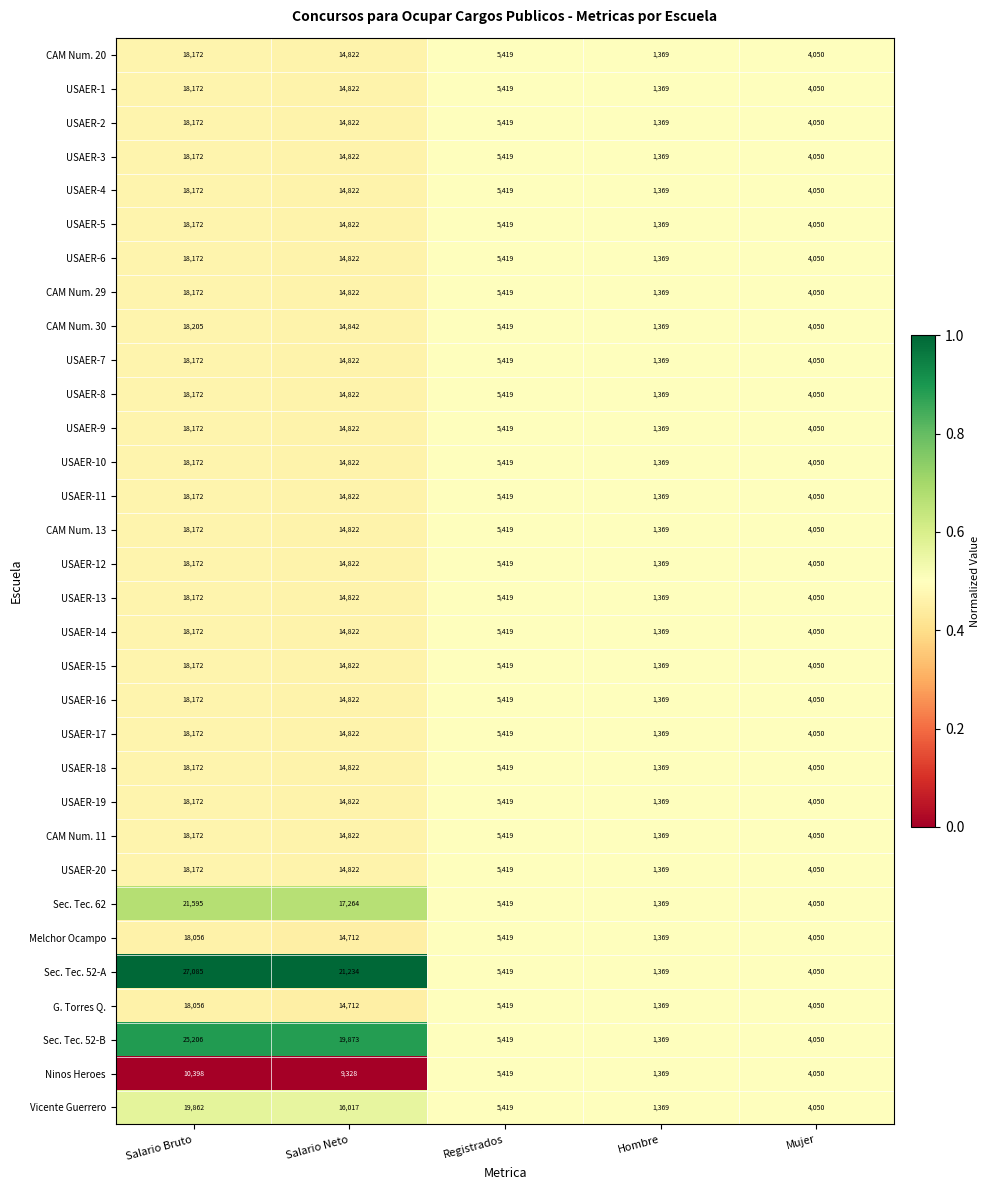

Which category has the highest value across all series?

Salario Bruto